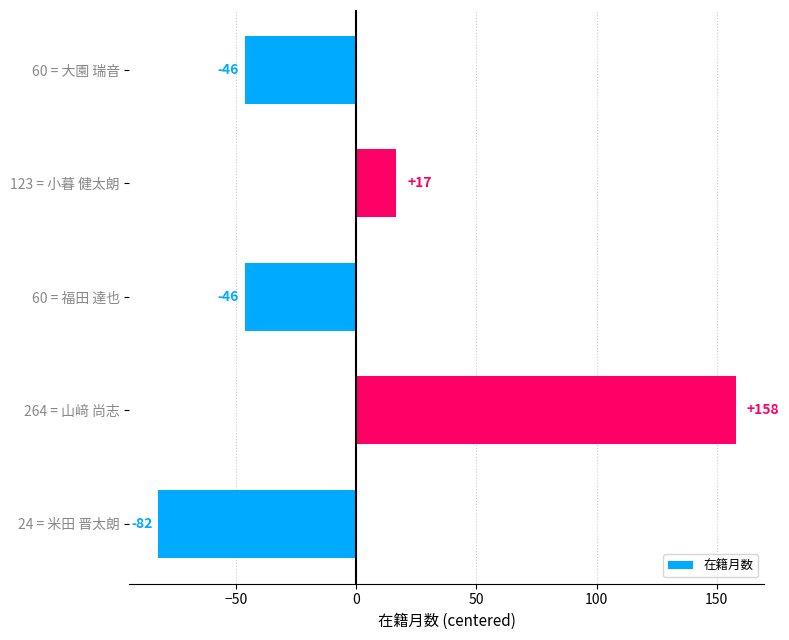

Between 60 = 福田 達也 and 264 = 山﨑 尚志, which is larger?

264 = 山﨑 尚志